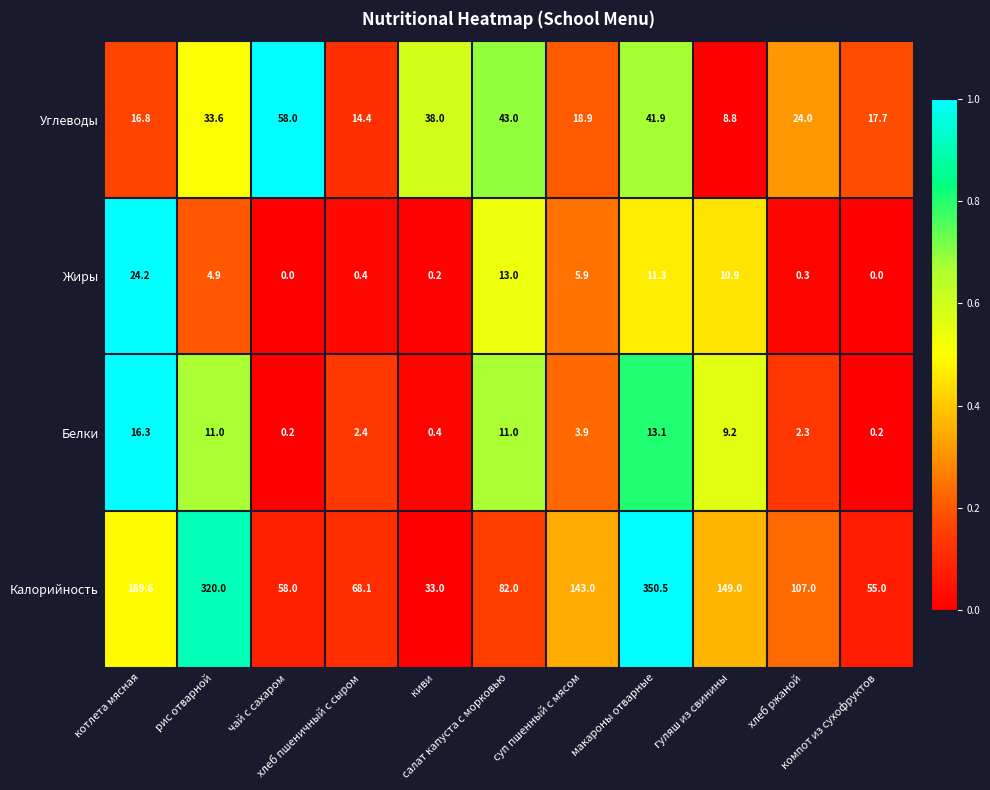

List the series in order of their peak value, highest first.

Калорийность, Углеводы, Жиры, Белки